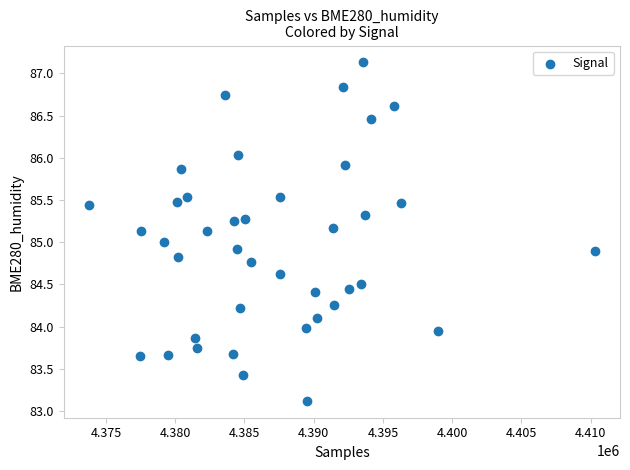

What is the range of Y values (max minus min)?

4.0